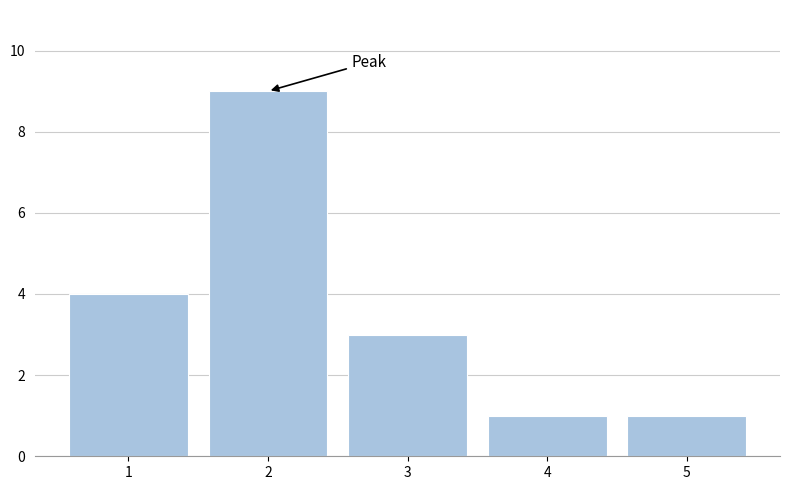

Reading right to left, transcribe all the data shown in this chart.

1	1	3	9	4